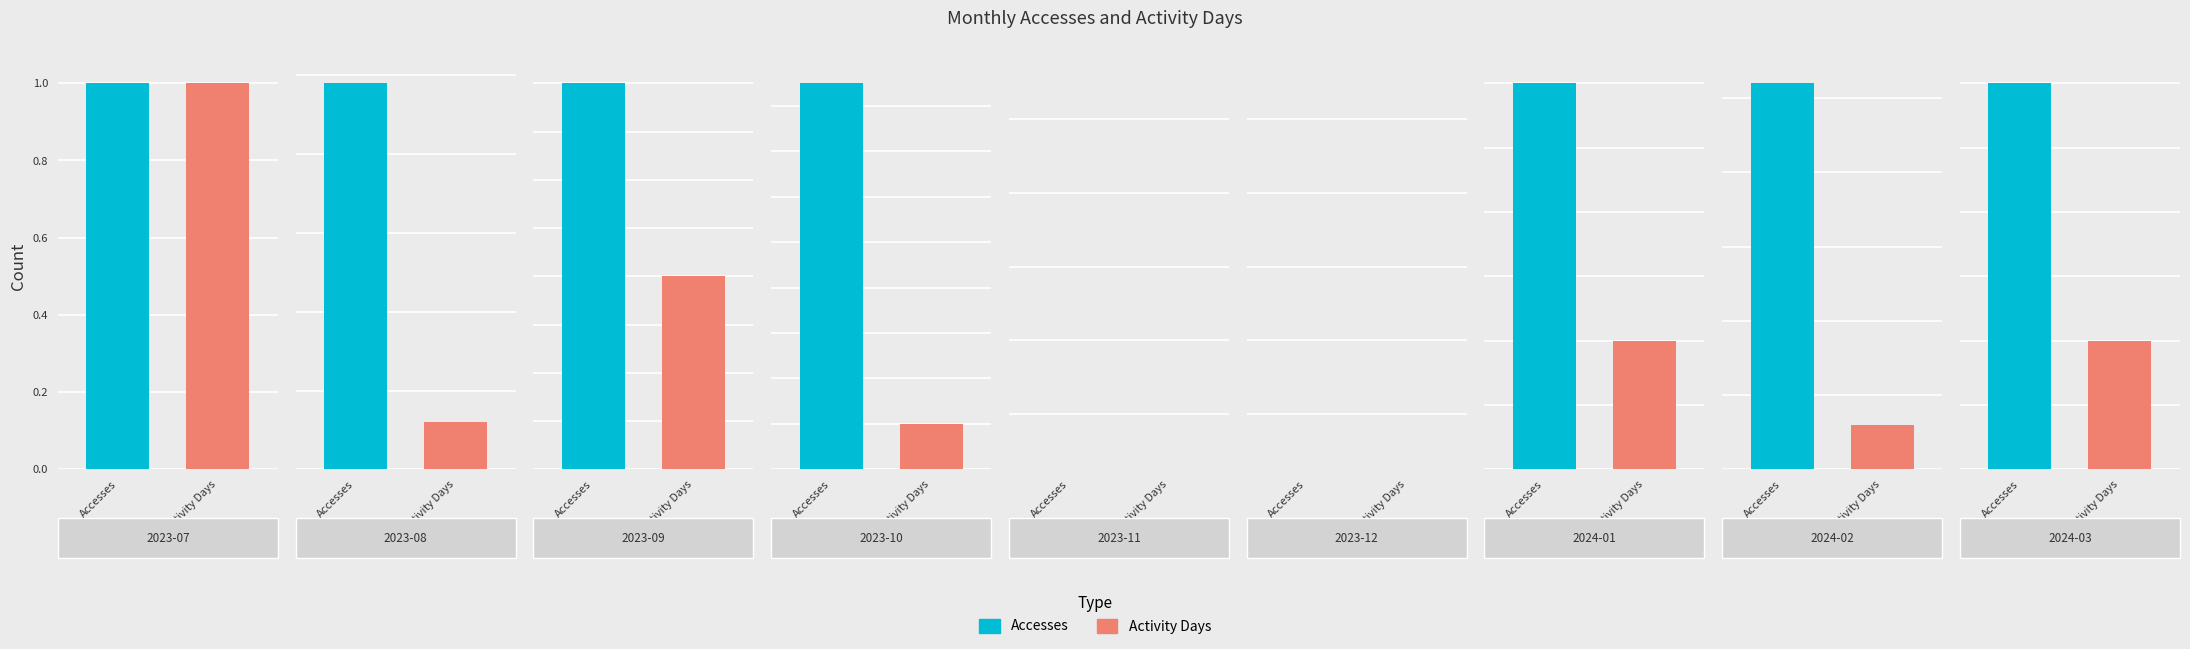

At which label does Accesses reach its minimum?

2023-11